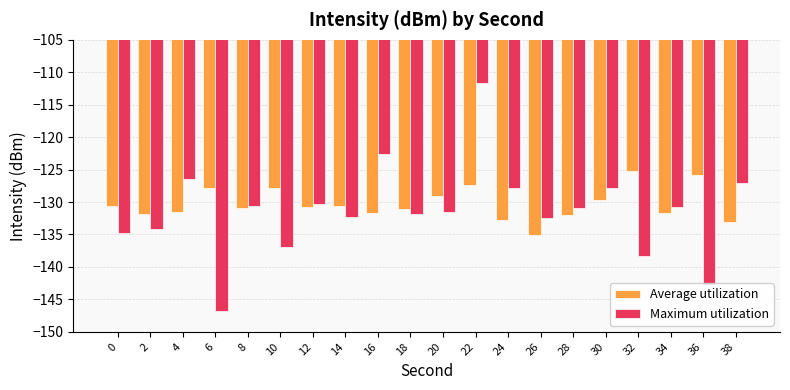

At which category is the sum across all series the highest?

22